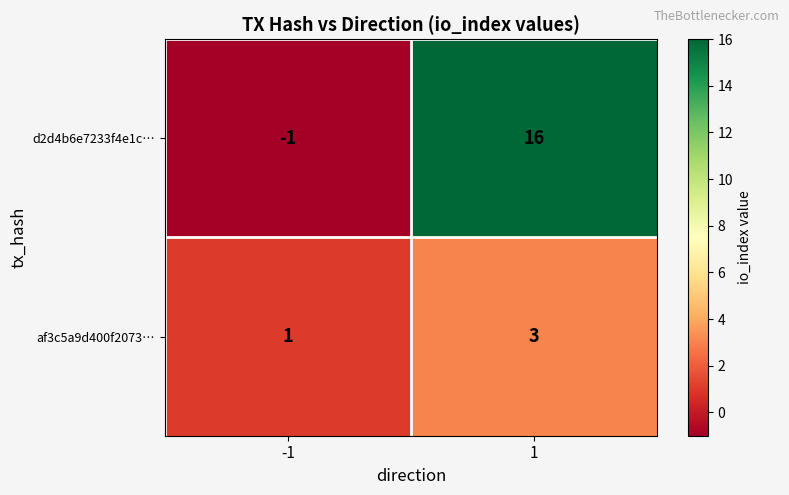

What is the sum of the d2d4b6e7233f4e1c… values at 1 and -1?

15